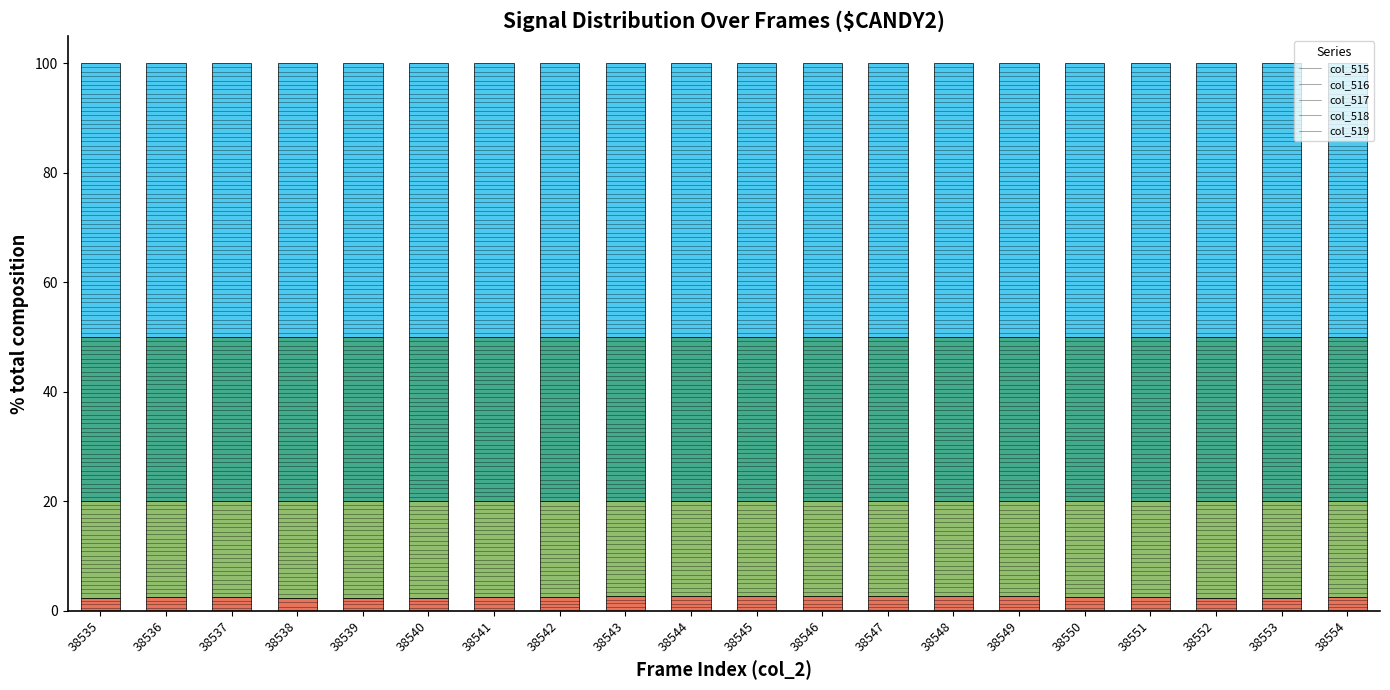

Is it true that col_515 equals 2.4 at 38540?

True